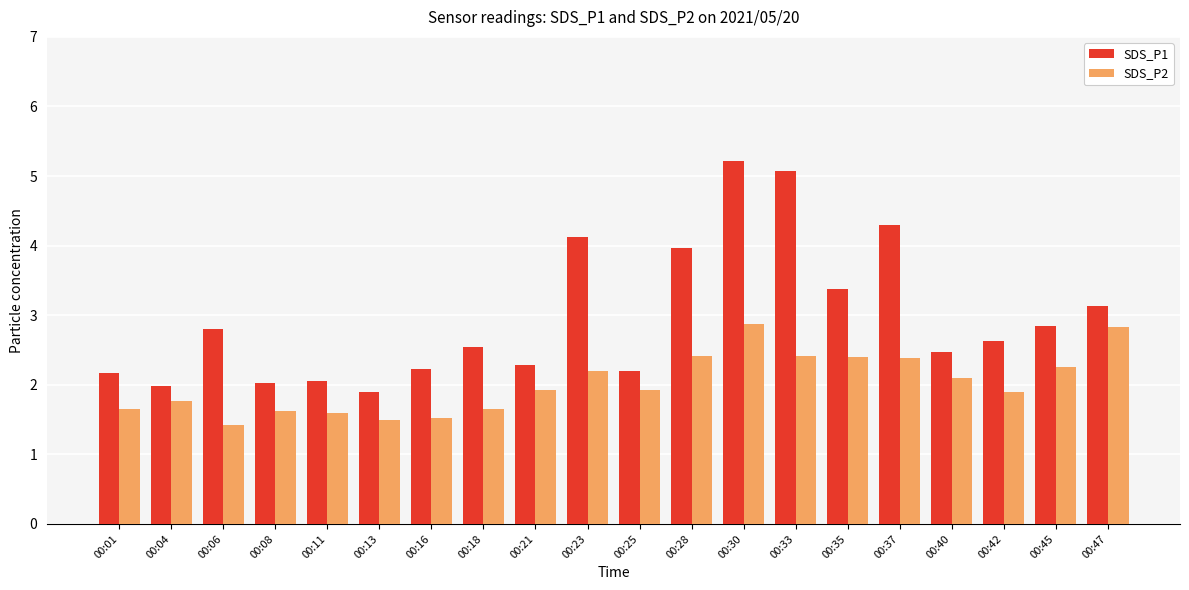

What is the minimum value shown in the chart?

1.4